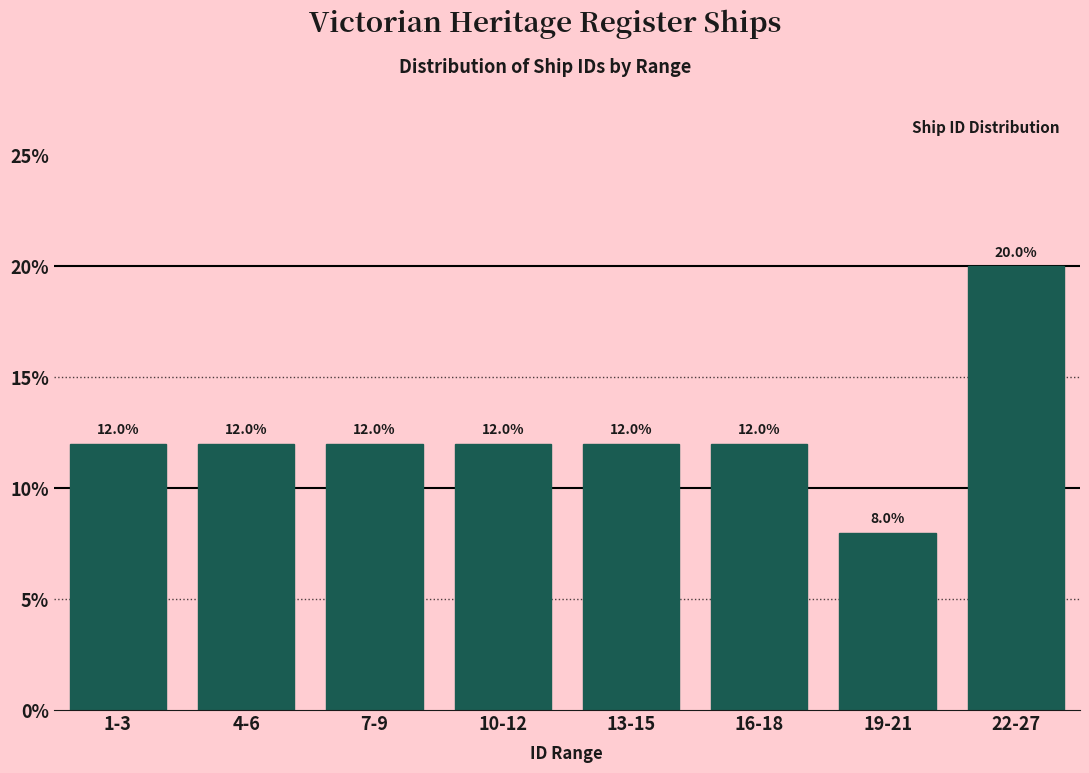

Reading right to left, transcribe all the data shown in this chart.

20	8	12	12	12	12	12	12